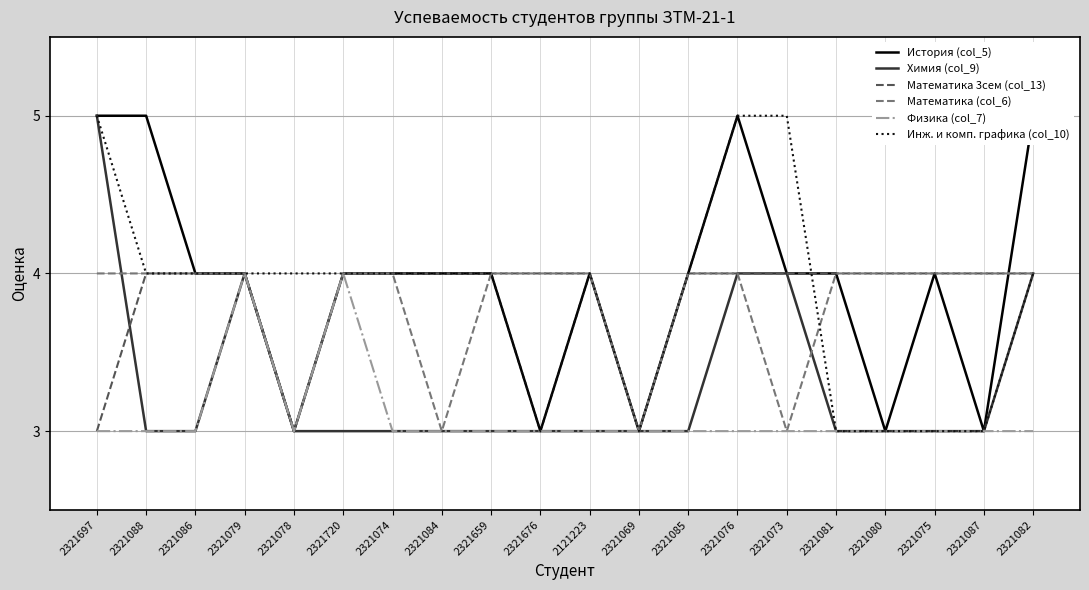

What is the difference between the second highest and minimum values in the История (col_5) series?

2